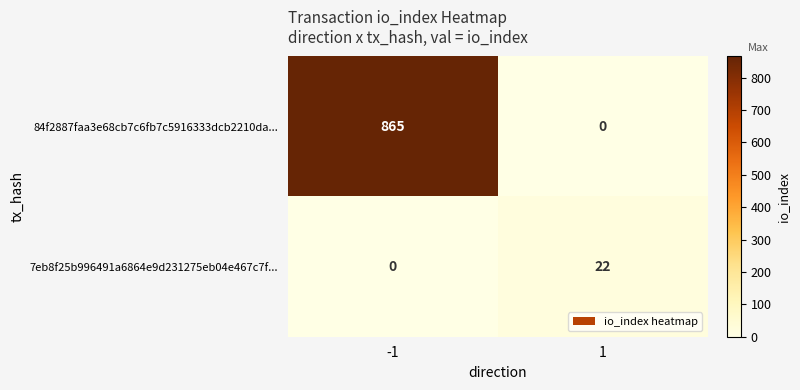

List the series in order of their overall mean, highest first.

84f2887faa3e68cb7c6fb7c5916333dcb2210da..., 7eb8f25b996491a6864e9d231275eb04e467c7f...